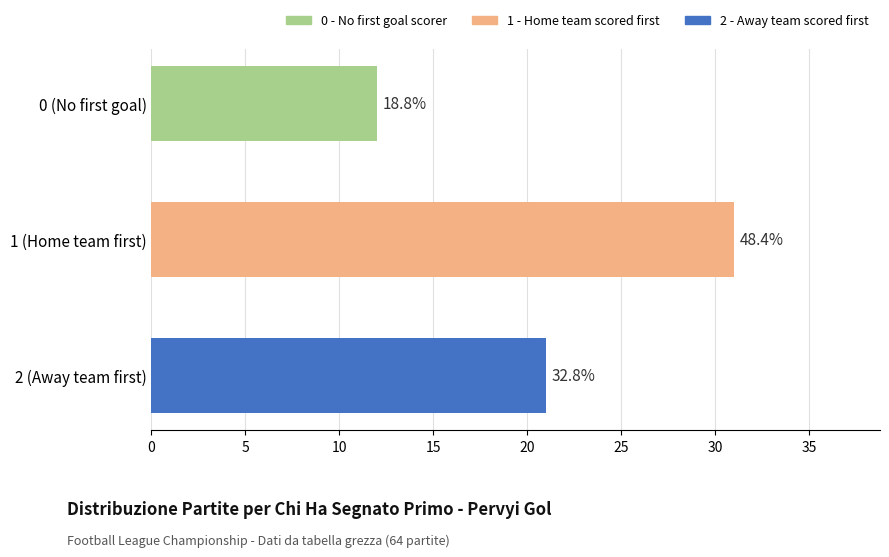

How many bars are there in total?

3